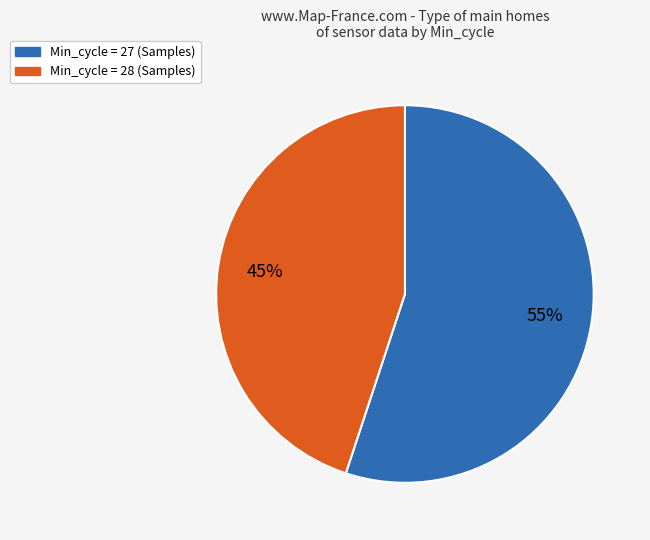

To the nearest percent, what is the difference between the largest and smallest slice percentages?

10%